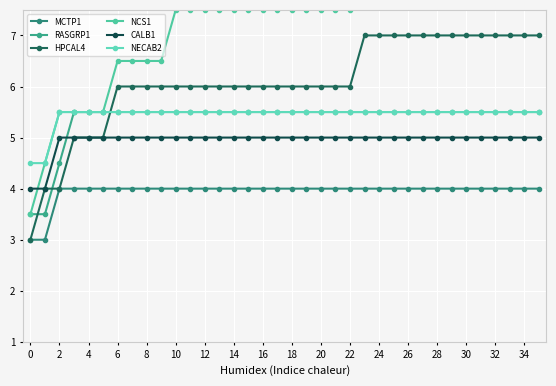

Rank the series at 25 from lowest to highest value.

MCTP1, CALB1, RASGRP1, NECAB2, HPCAL4, NCS1